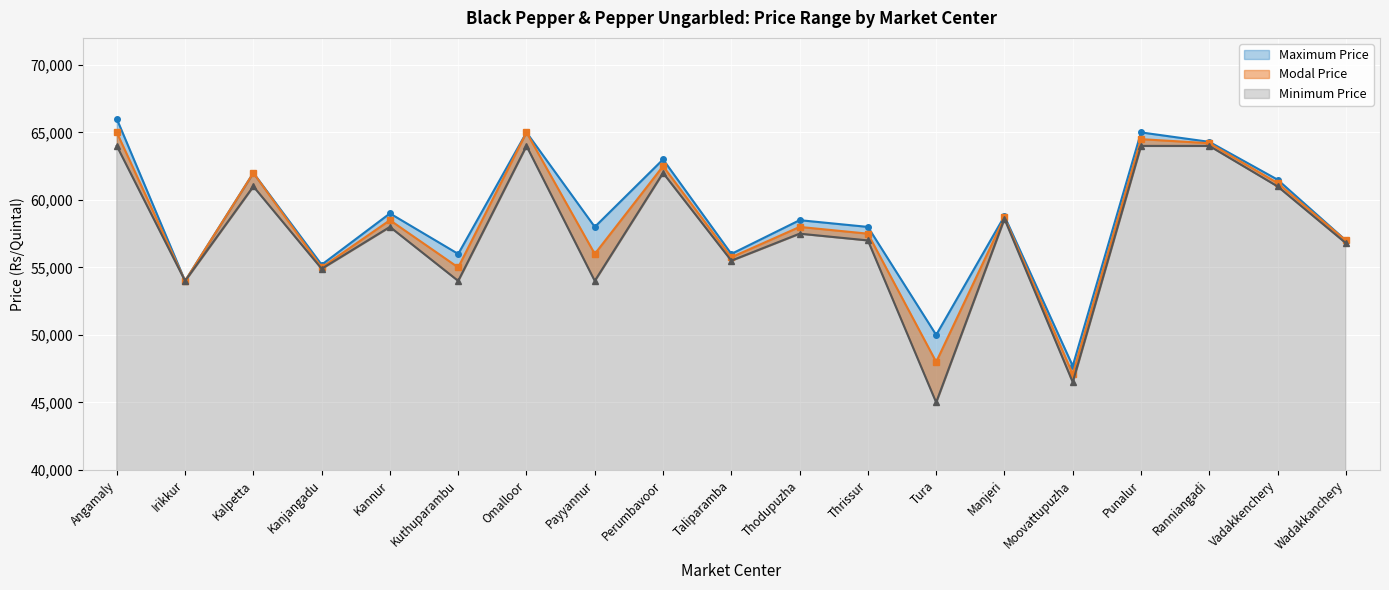

Reading left to right, what are all the values shown in this chart?

Minimum Price: 64000	54000	61000	54900	58000	54000	64000	54000	62000	55500	57500	57000	45000	58600	46500	64000	64000	61000	56800
Maximum Price: 66000	54000	62000	55200	59000	56000	65000	58000	63000	56000	58500	58000	50000	58800	47700	65000	64300	61500	57000
Modal Price: 65000	54000	62000	55000	58500	55000	65000	56000	62500	55750	58000	57500	48000	58700	47100	64500	64200	61250	57000